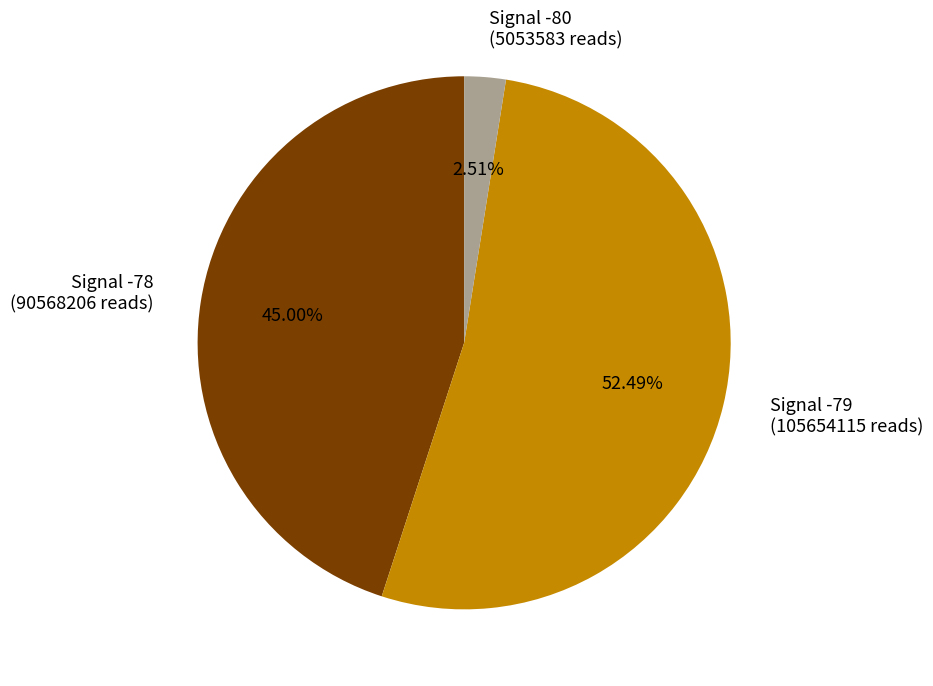

Combined, do Signal -80 (5053583 reads) and Signal -78 (90568206 reads) account for over 50%?

No